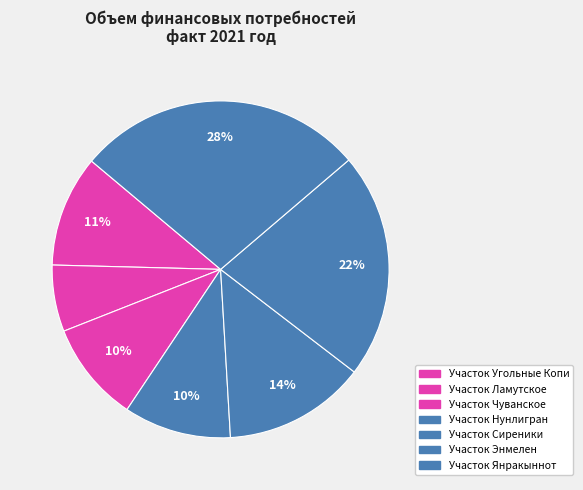

How many segments does this pie chart have?

7